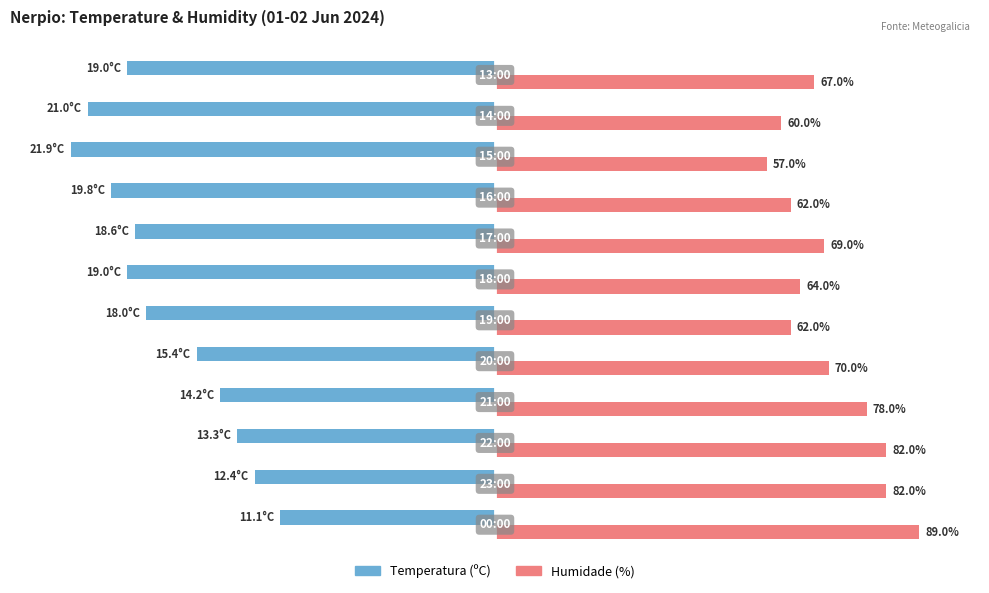

What are all the series names shown in the legend?

Temperatura (ºC), Humidade (%)